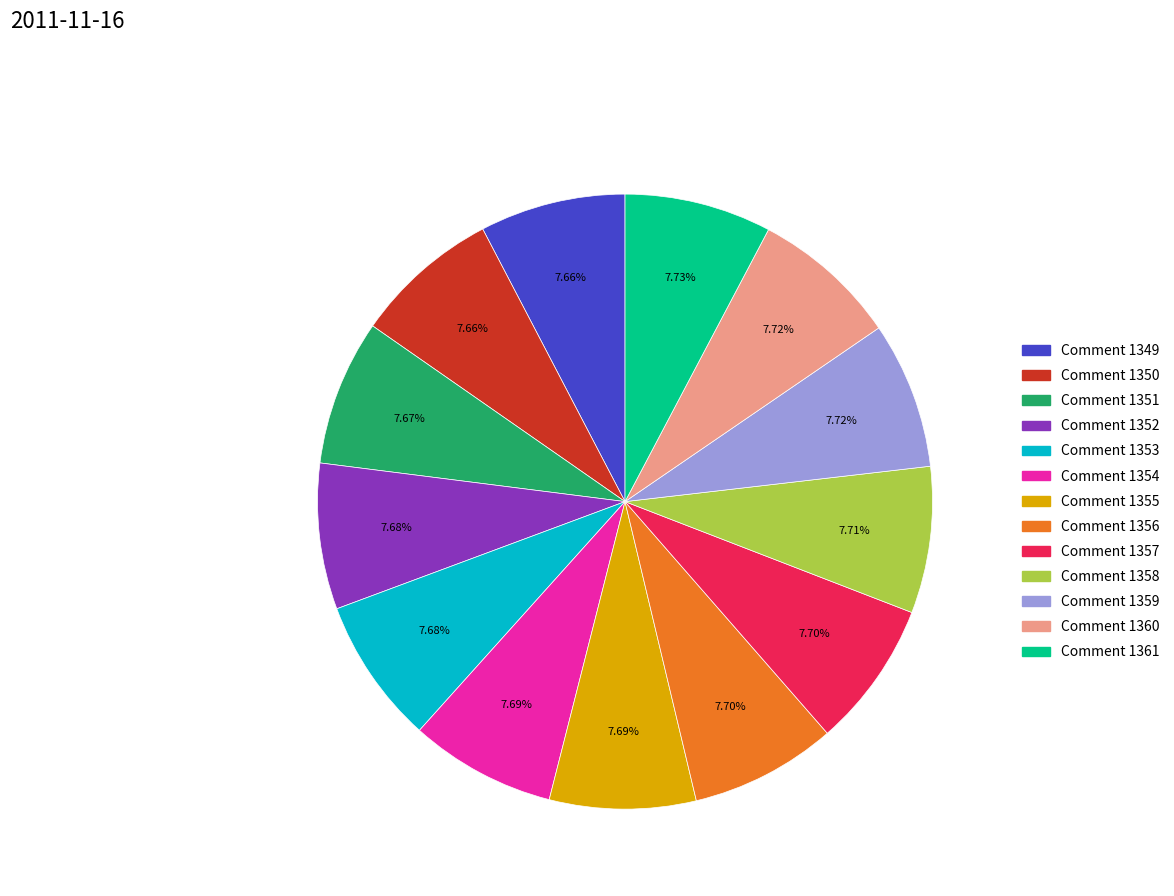

How many slices are in this pie chart?

13